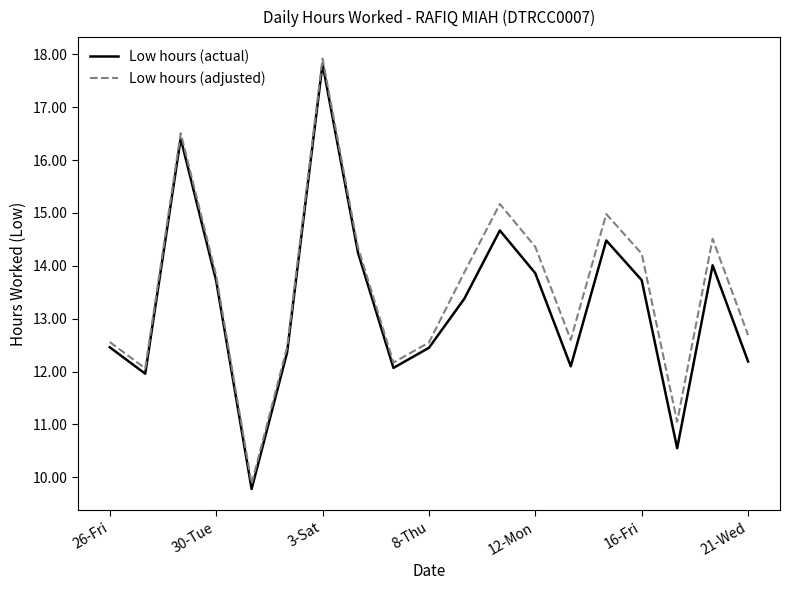

What is the greatest value displayed?

17.9